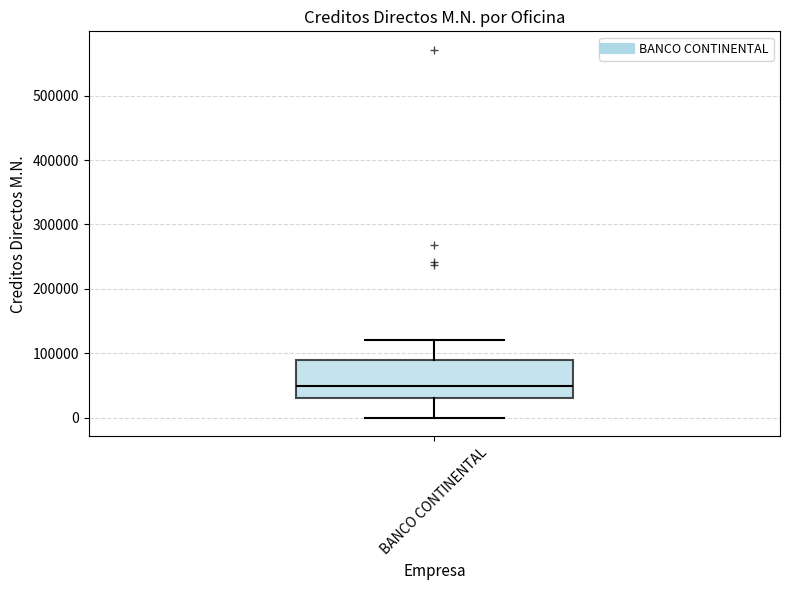

Read this box plot against the y-axis: the position of the median line, the range covered by the box, and the ends of both whiskers. The values are not printed on the chart, so give them approximately, as read against the axis.

median 50000, box 30000 to 90000, whiskers 0 to 120000